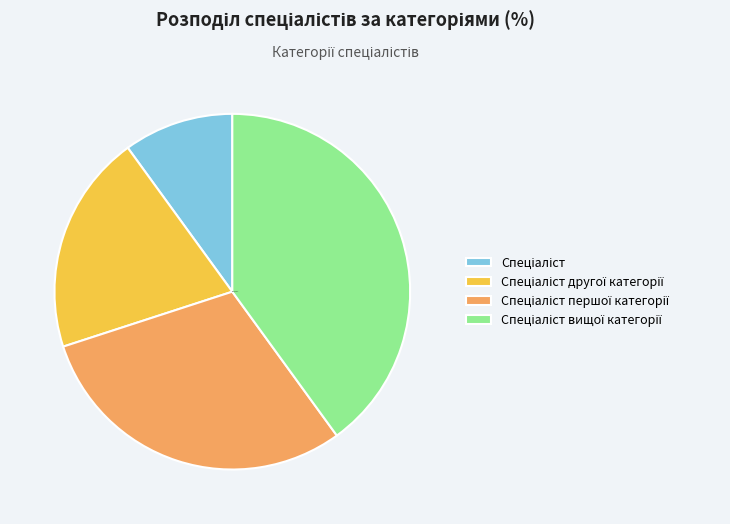

Is there any slice that represents more than half of the pie?

No